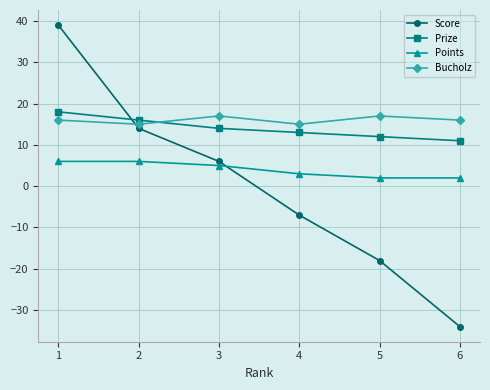

What is the difference between the maximum and second lowest values in the Score series?

57